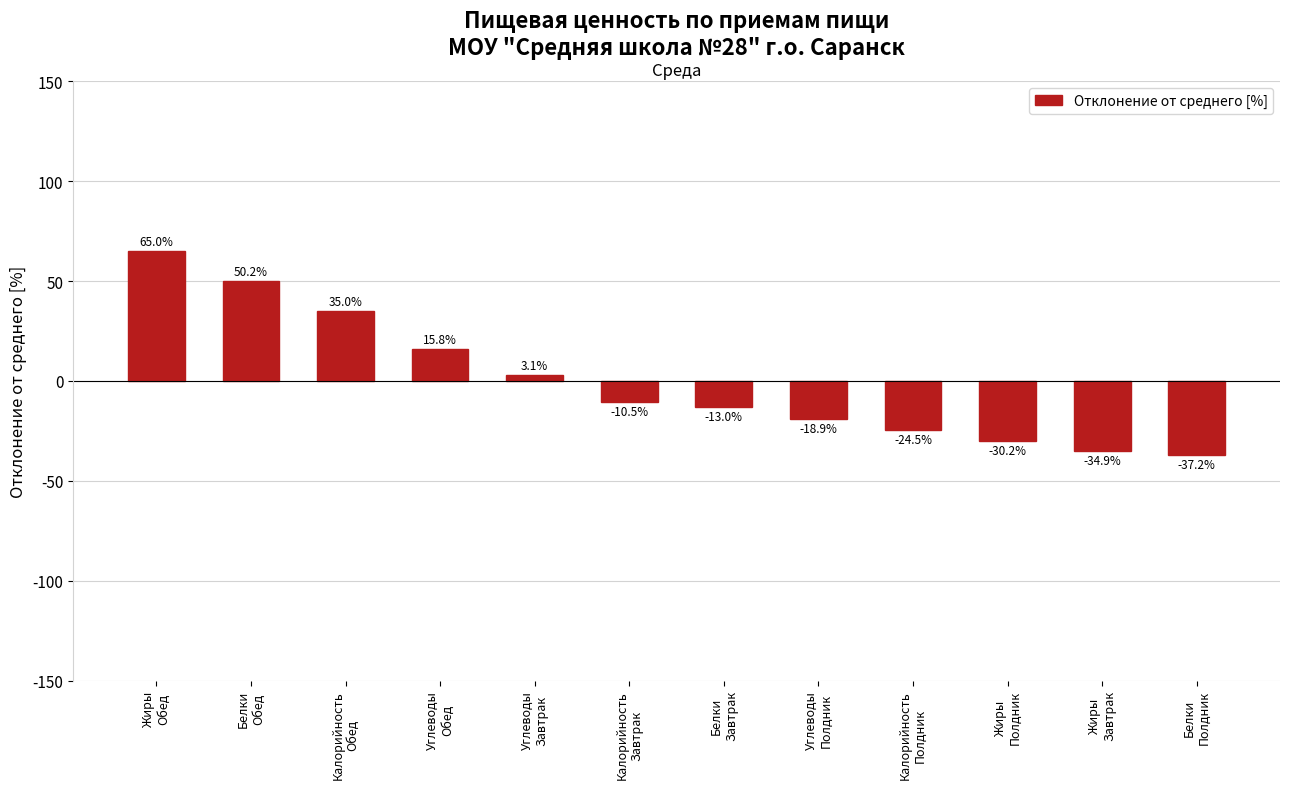

What is the smallest value displayed?

-37.2